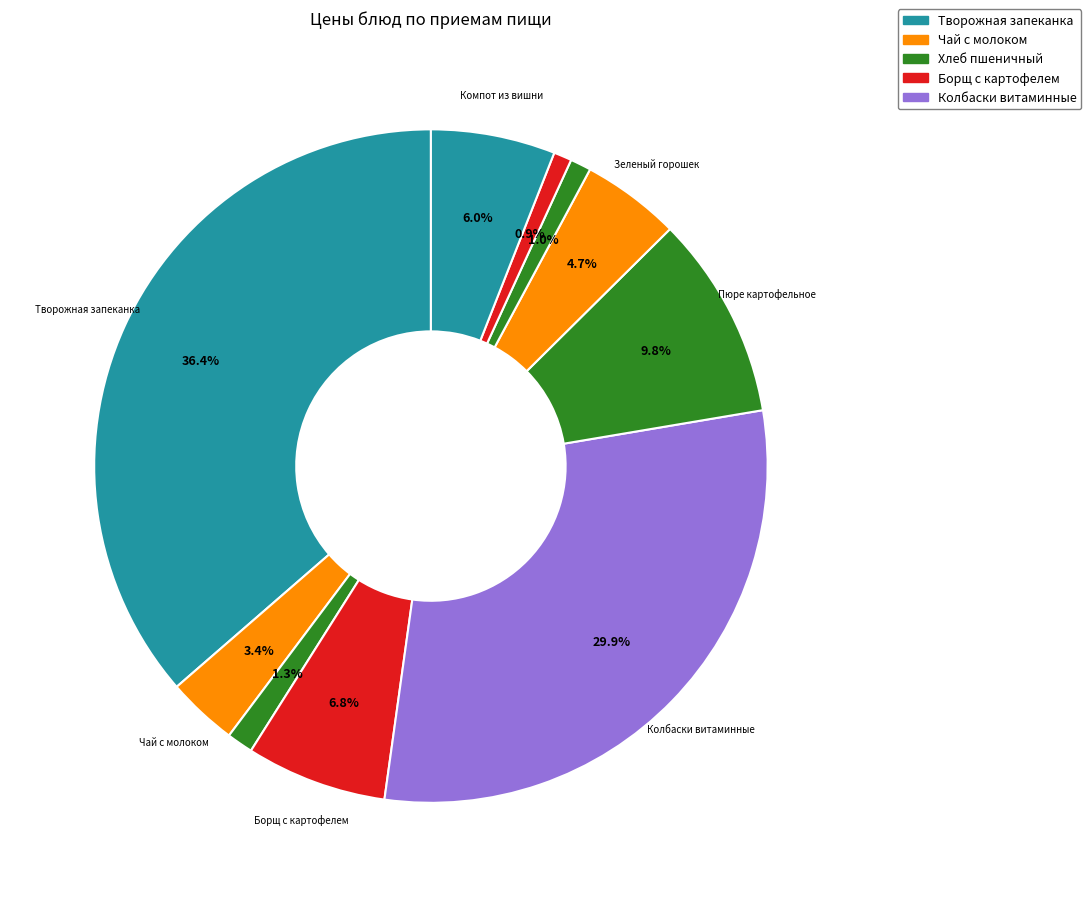

How many slices are in this pie chart?

10